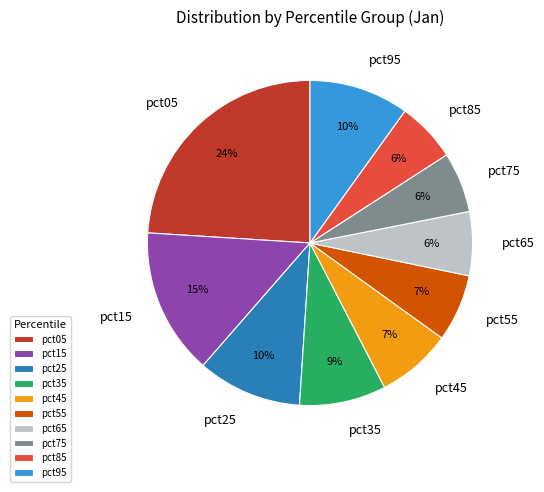

How many segments does this pie chart have?

10